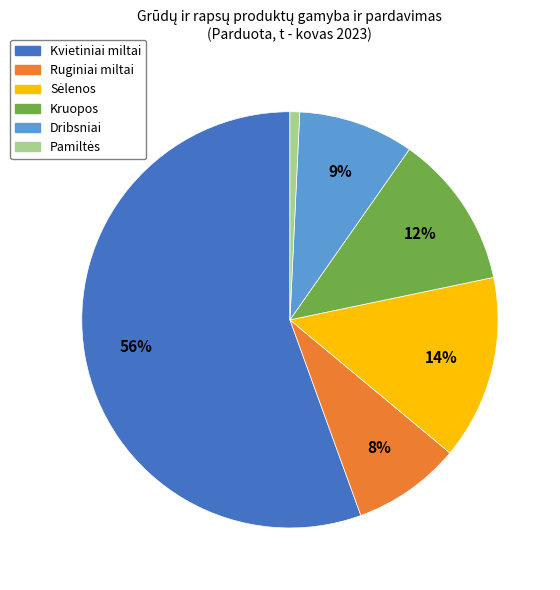

To the nearest percent, what is the difference between the largest and smallest slice percentages?

55%